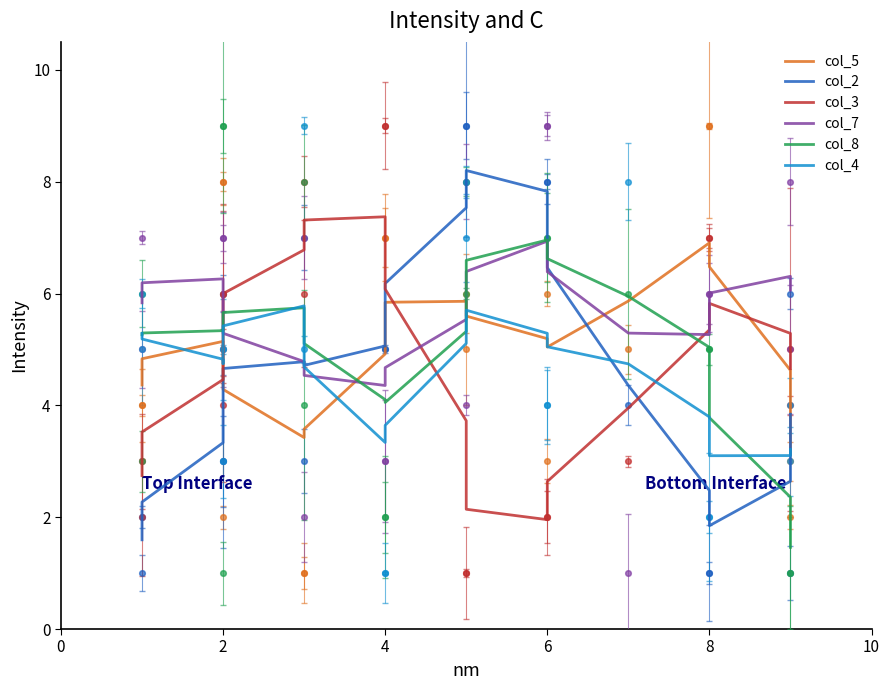

Which series has the widest spread of Y values?

col_2